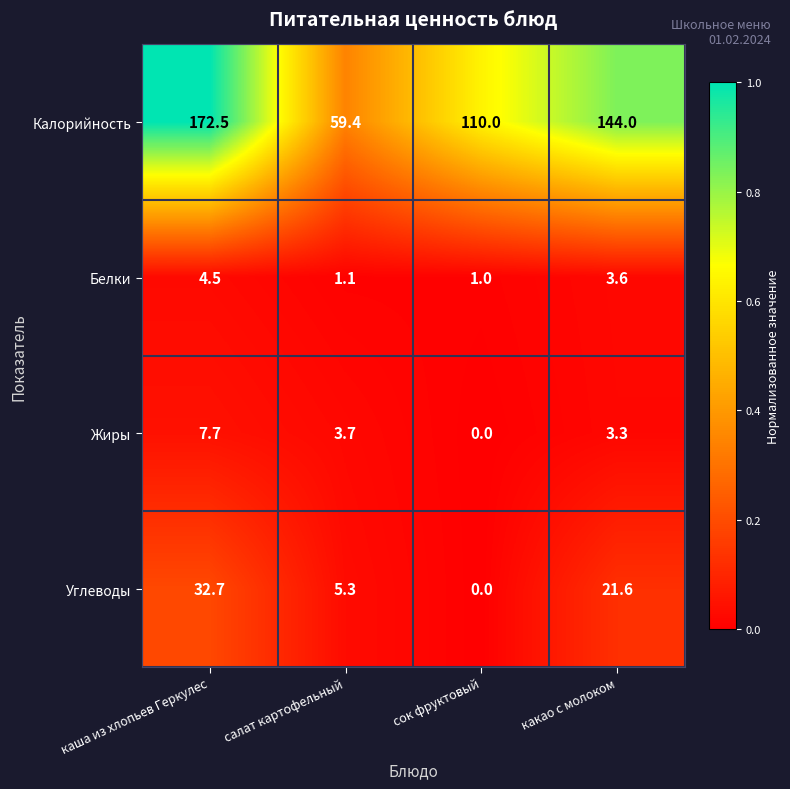

True or false: Белки has a value of 4.5 at каша из хлопьев Геркулес.

True